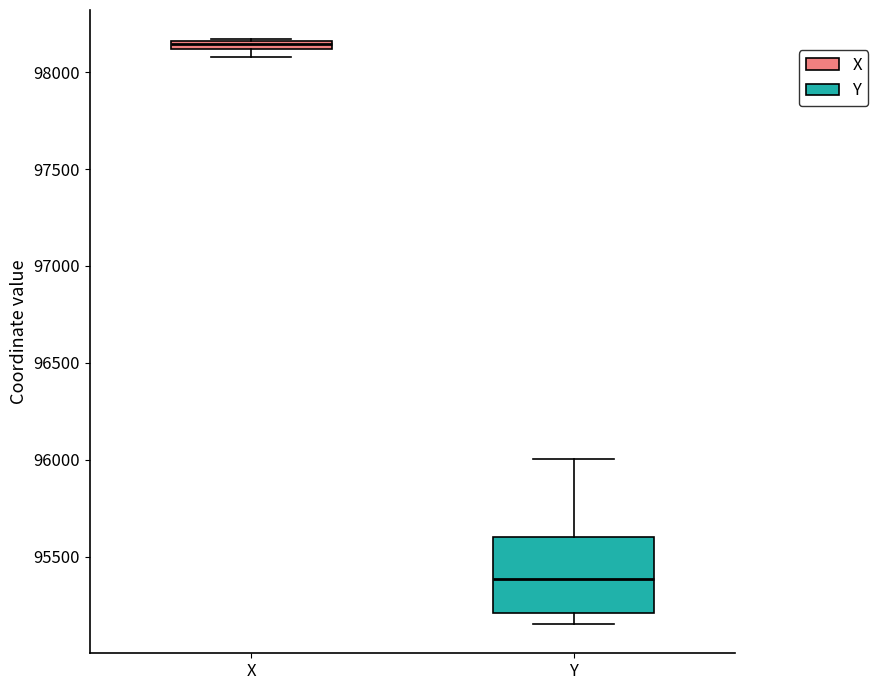

Which box's median line is the lowest?

Y